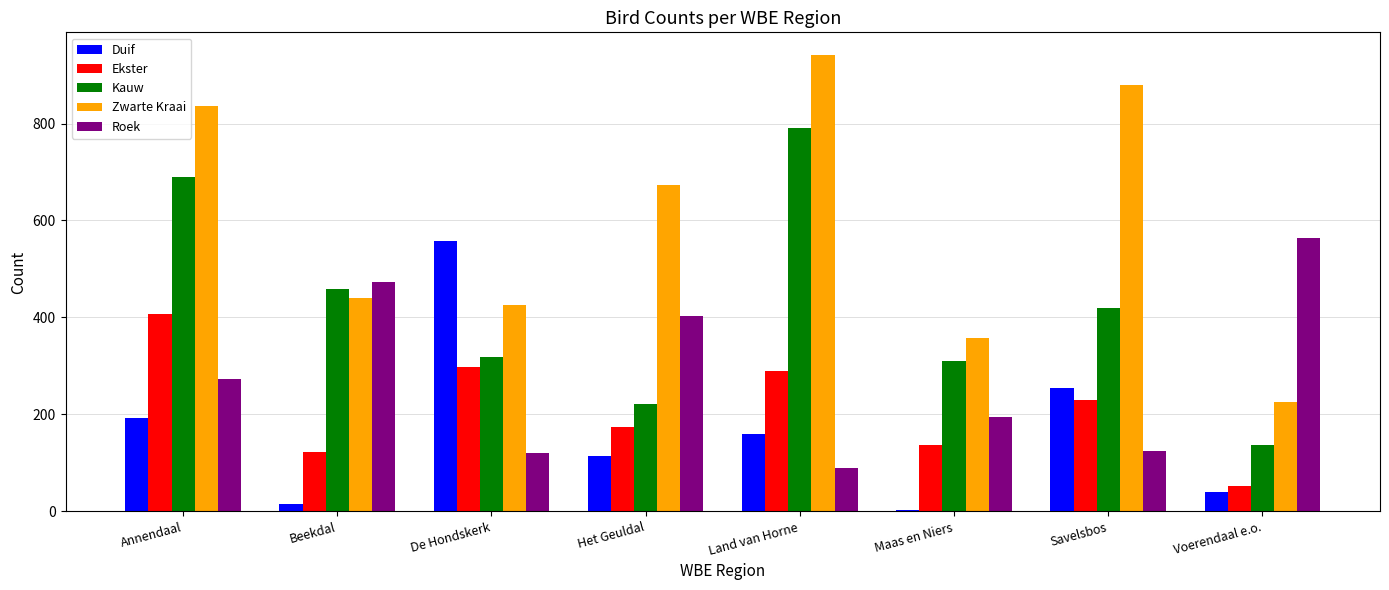

How many values in the Ekster series are below 230?

4